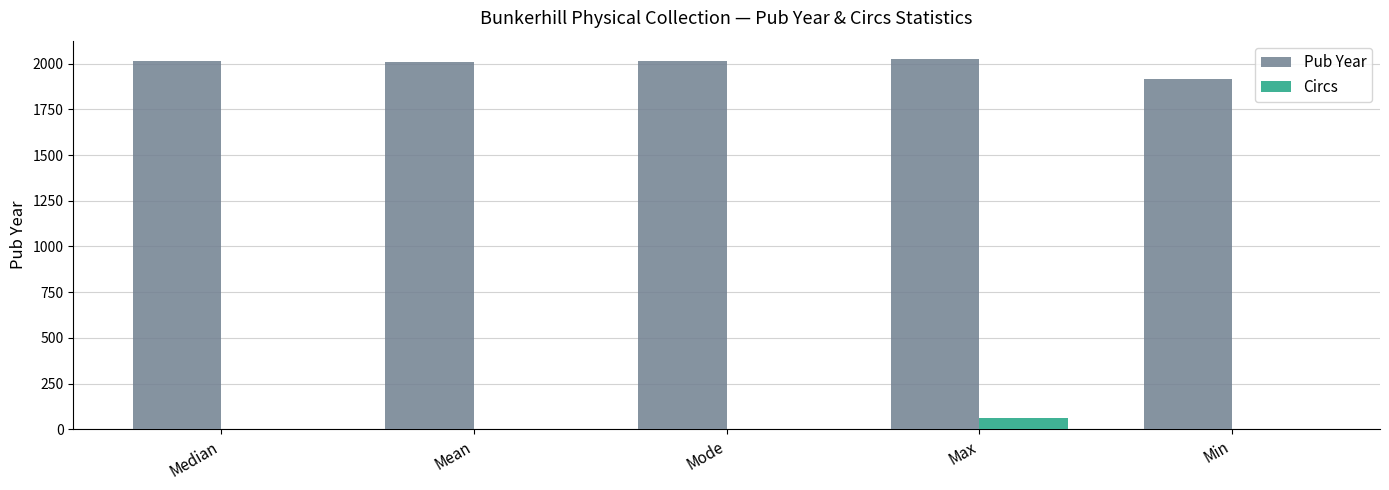

The value of Circs at Max is 62. True or false?

True